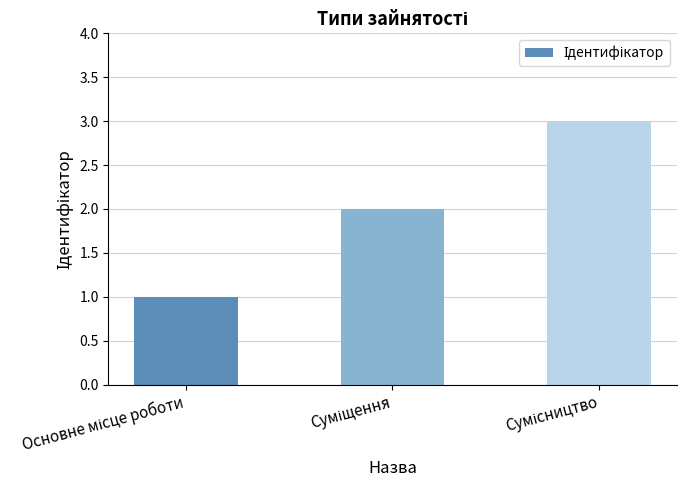

Reading left to right, transcribe all the data shown in this chart.

1	2	3